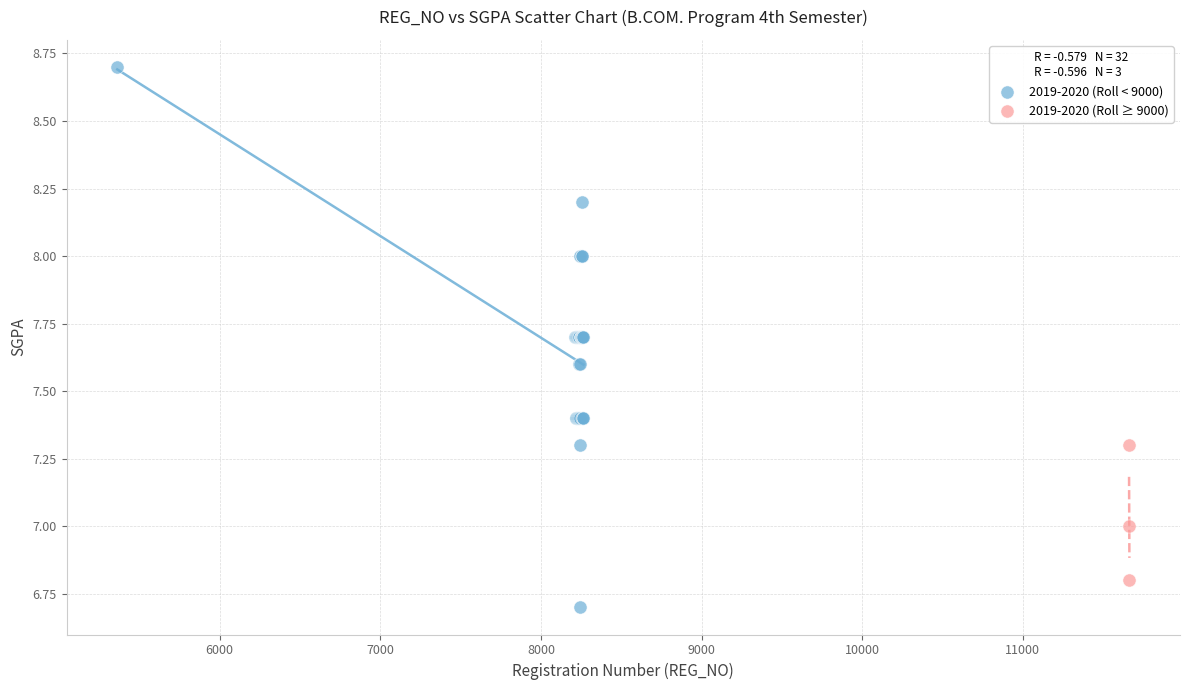

Which series has the widest spread of Y values?

2019-2020 (Roll < 9000)